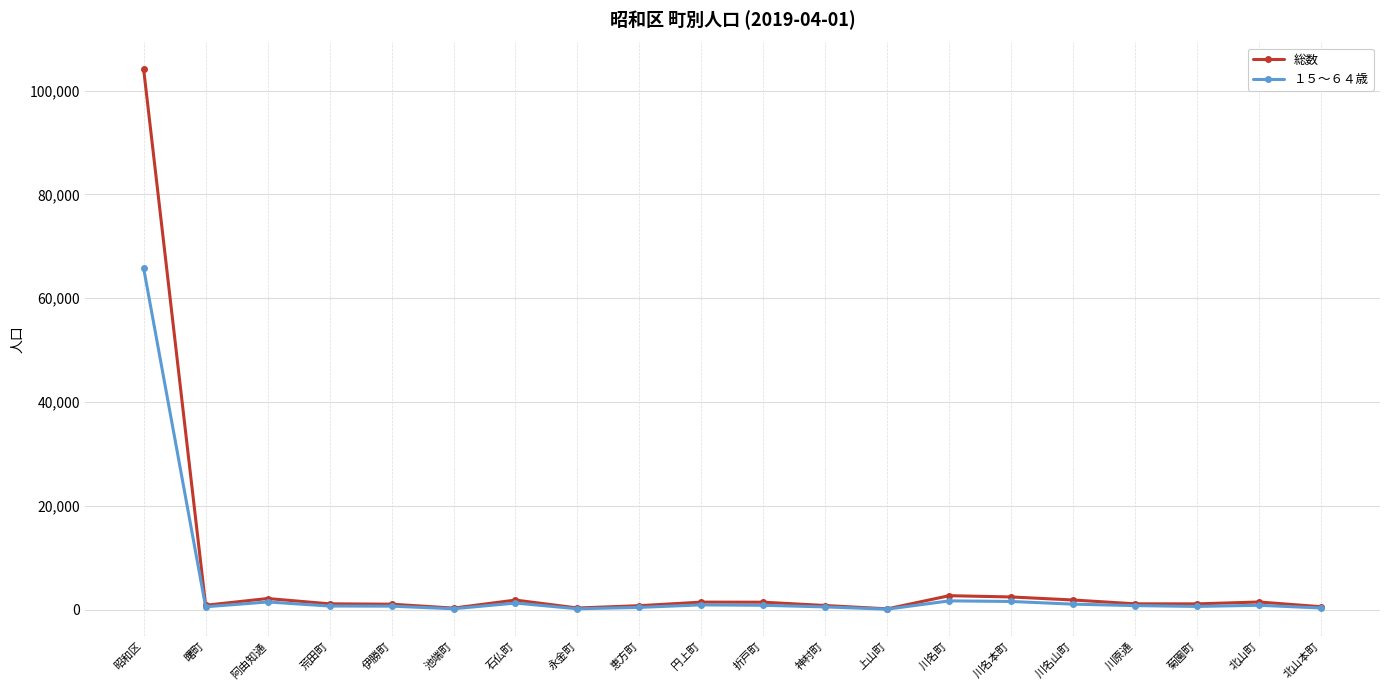

List the series in order of their peak value, highest first.

総数, １５～６４歳